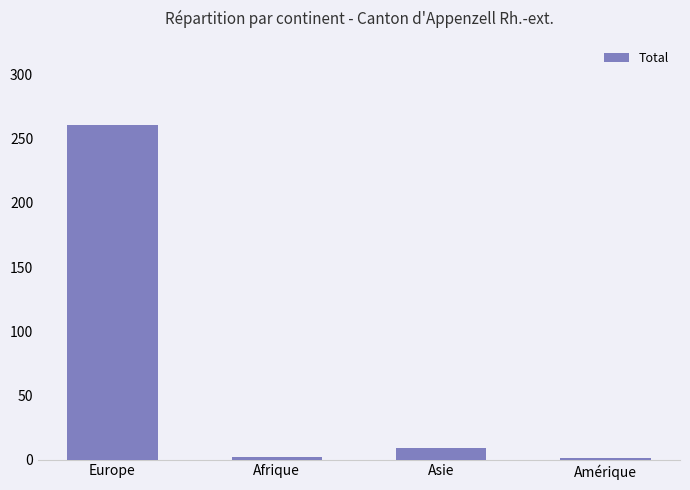

Is it true that the value at Europe is 58?

False